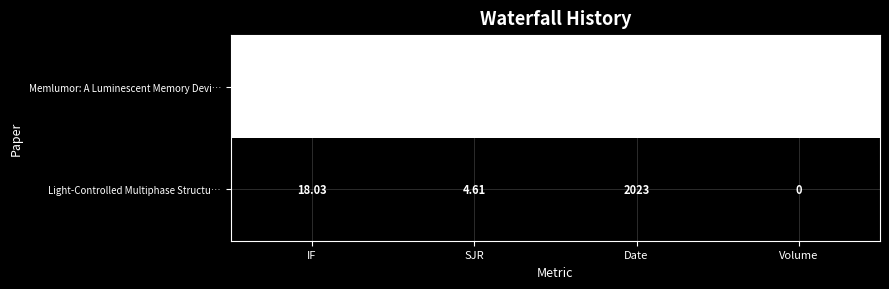

Which series has the widest spread of values?

Light-Controlled Multiphase Structu…